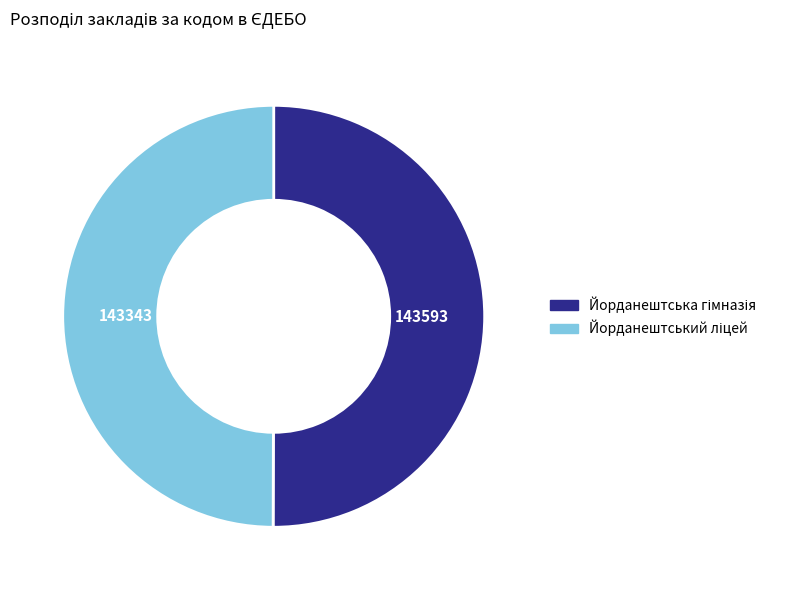

Which slice is the largest?

Йорданештська гімназія